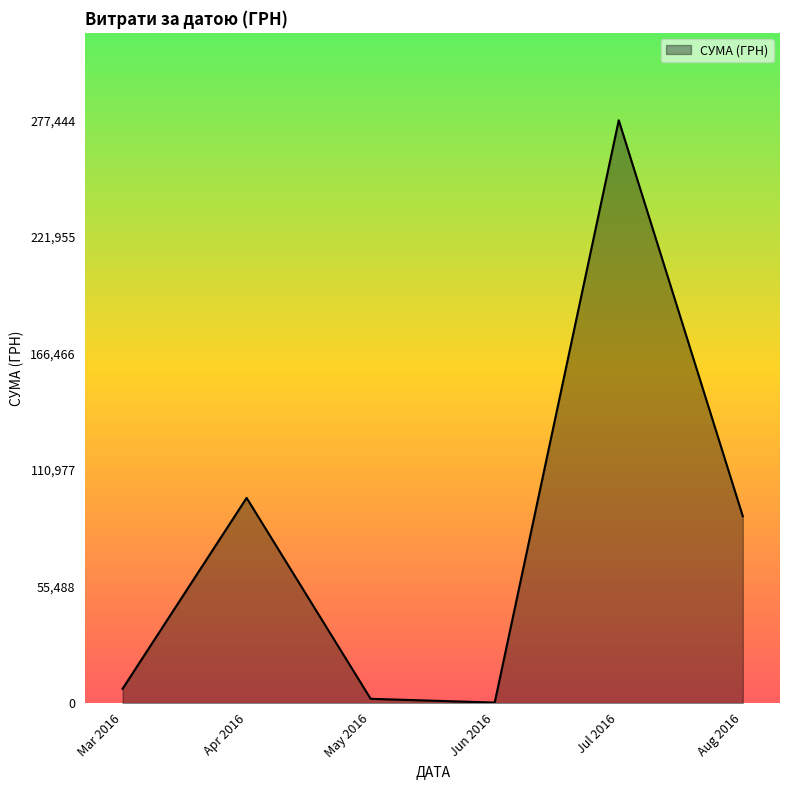

Between Apr 2016 and Aug 2016, which is larger?

Apr 2016